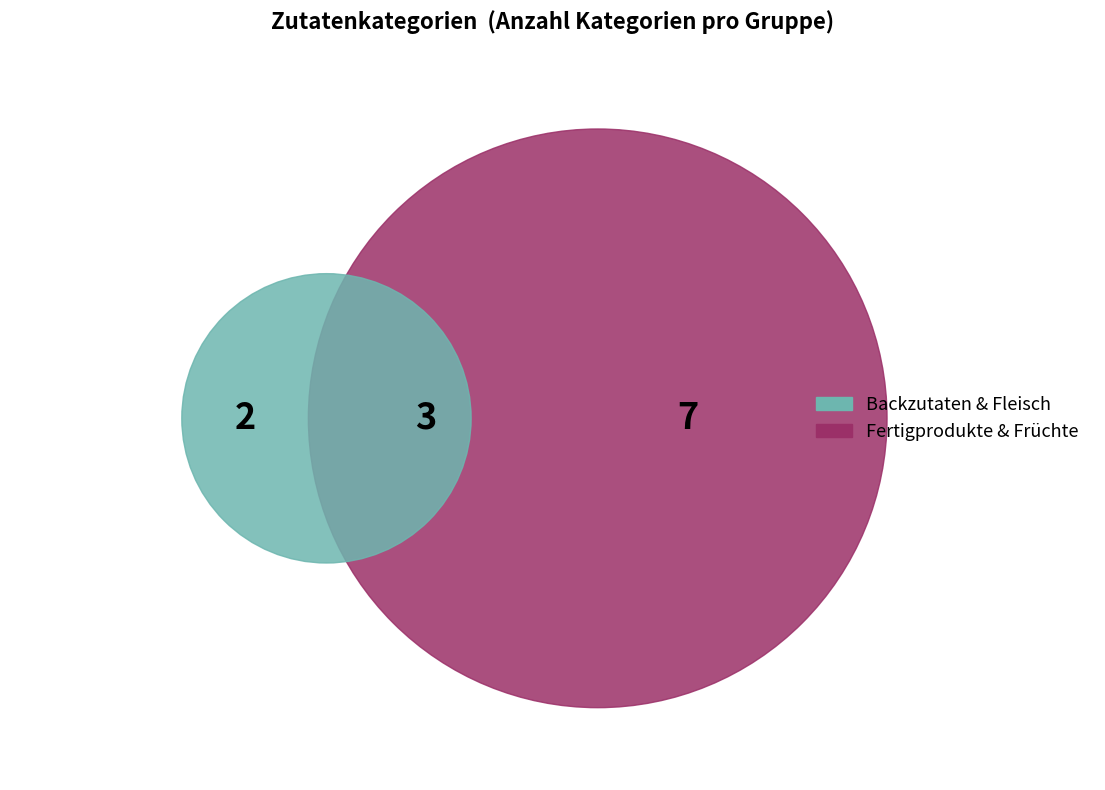

Combined, do Fleisch/Schwein and Backzutaten account for over 50%?

No